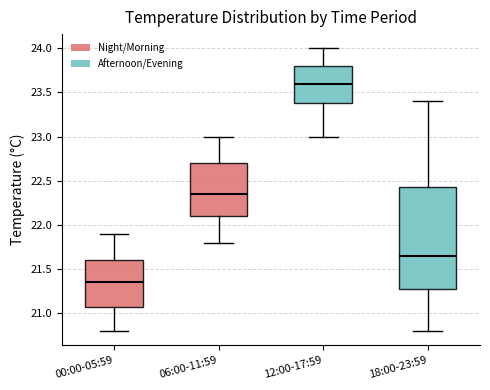

Comparing the boxes themselves (not the whiskers), which one is the tallest?

18:00-23:59